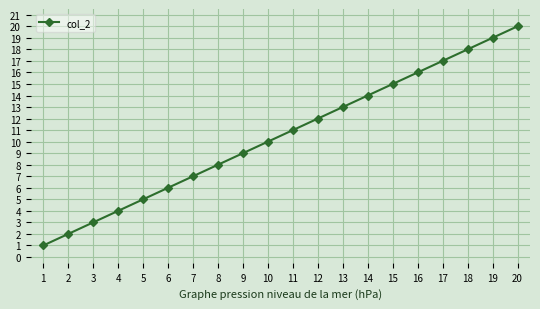

List the labels in order of value, smallest first.

1, 2, 3, 4, 5, 6, 7, 8, 9, 10, 11, 12, 13, 14, 15, 16, 17, 18, 19, 20